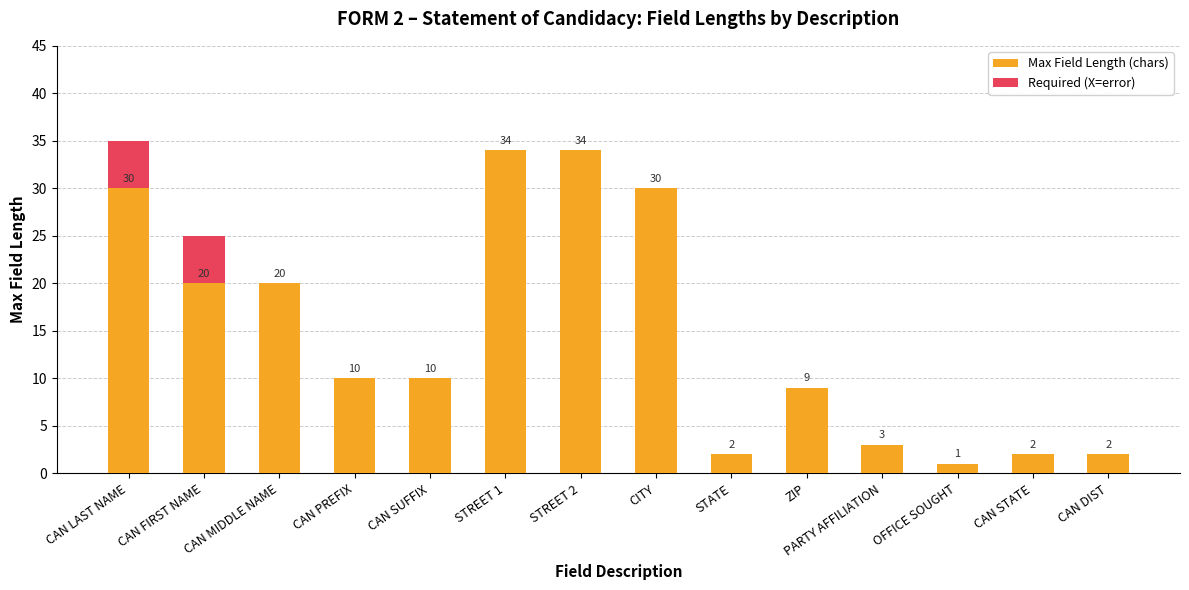

At which category is the sum across all series the highest?

CAN LAST NAME